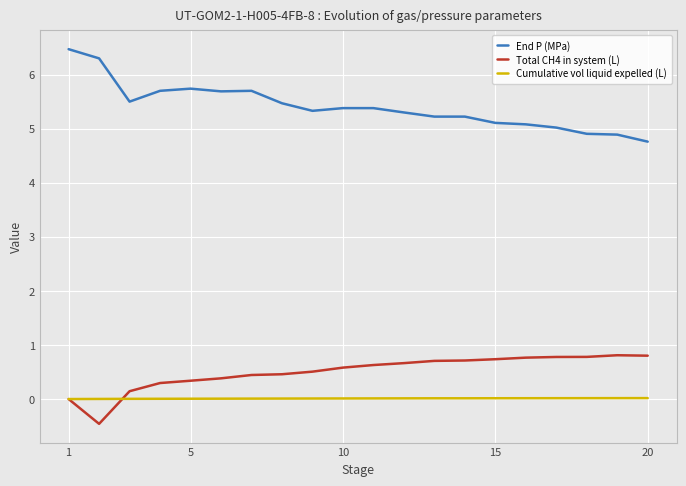

Does the chart have visible grid lines?

Yes